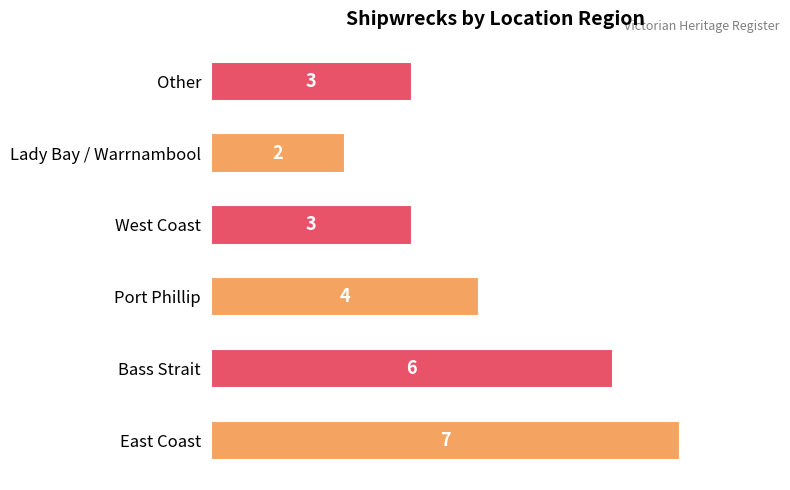

How many values are between 3 and 6?

4